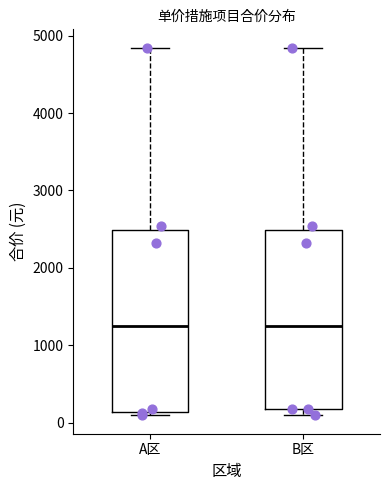

Reading left to right, transcribe this box plot: for each box, give where its median line is, the range the box spans, and where its two whiskers end, as read against the y-axis. The values are not printed on the chart, so give them approximately, as read against the axis.

A区: median 1300, box 100 to 2500, whiskers 100 (just below the box's lower edge) to 4800
B区: median 1300, box 200 to 2500, whiskers 100 to 4800